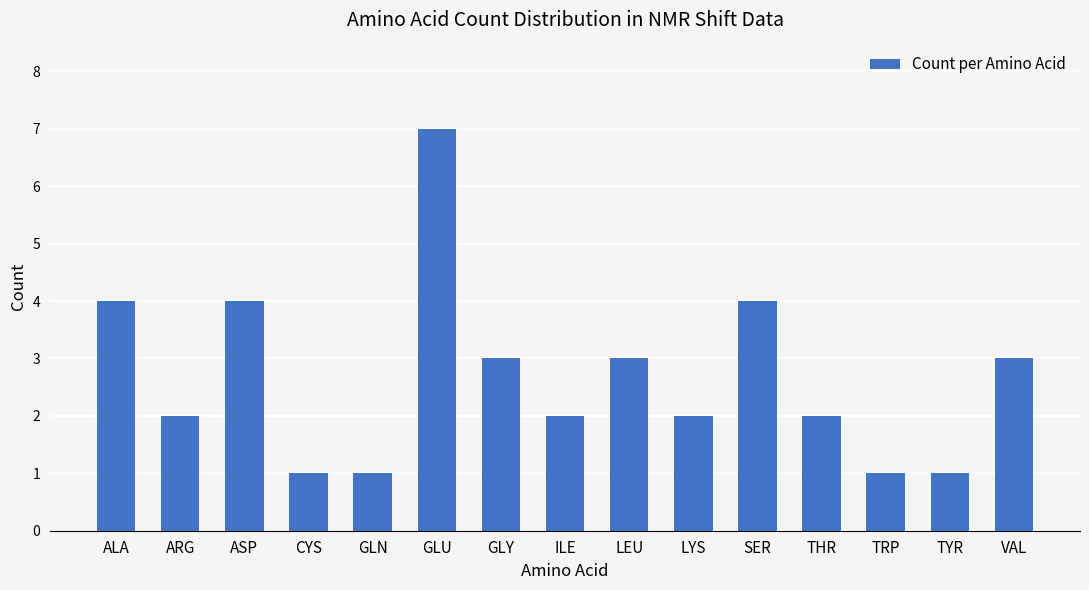

What is the sum of the values at LYS and VAL?

5